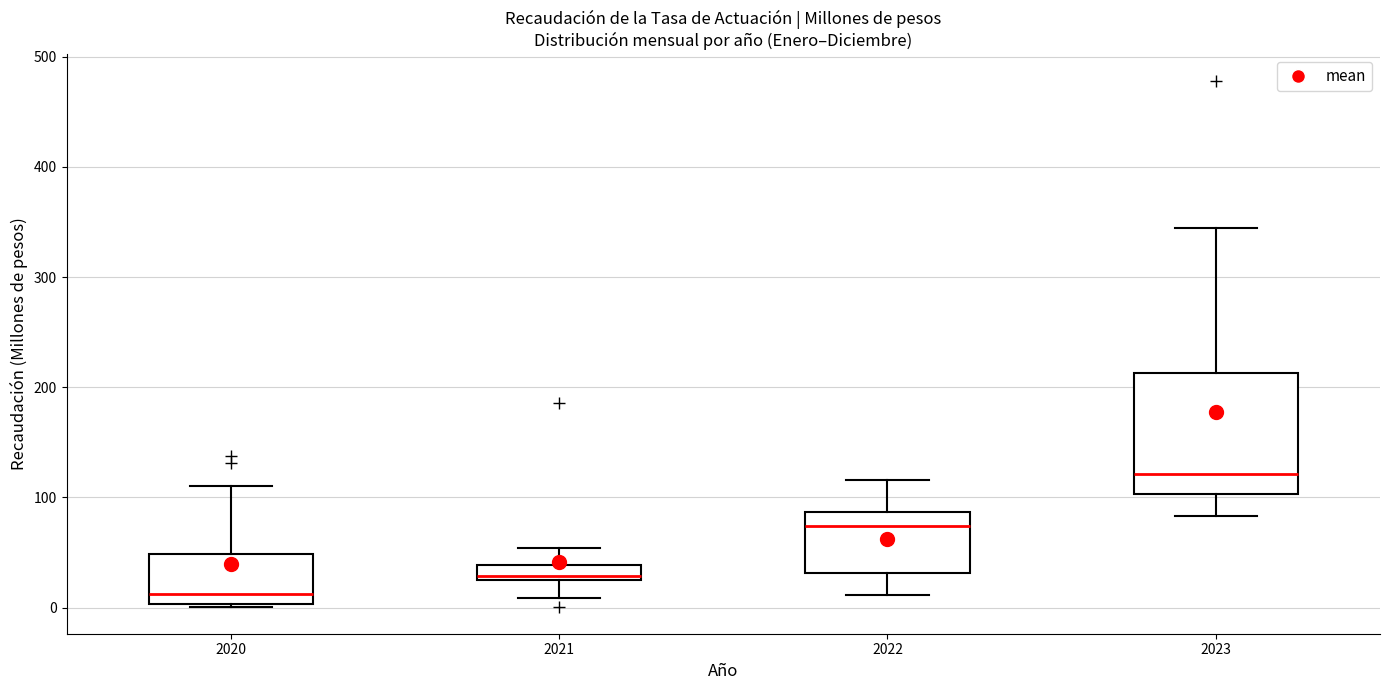

Which box's median line is the highest?

2023